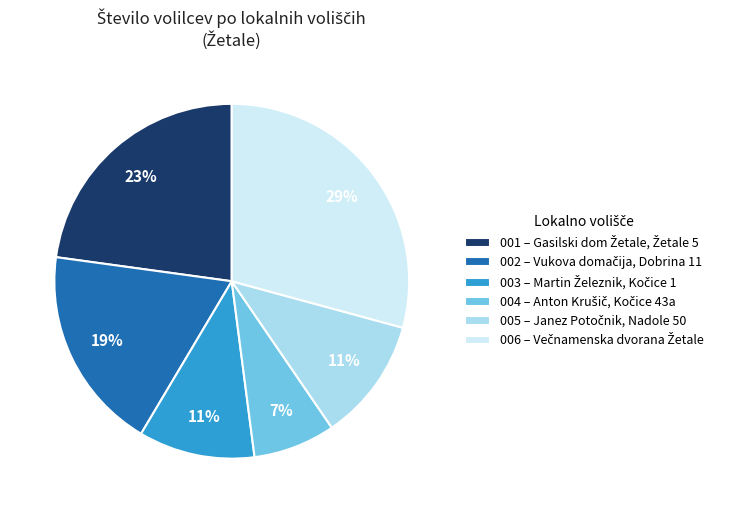

Count the number of slices in the pie.

6